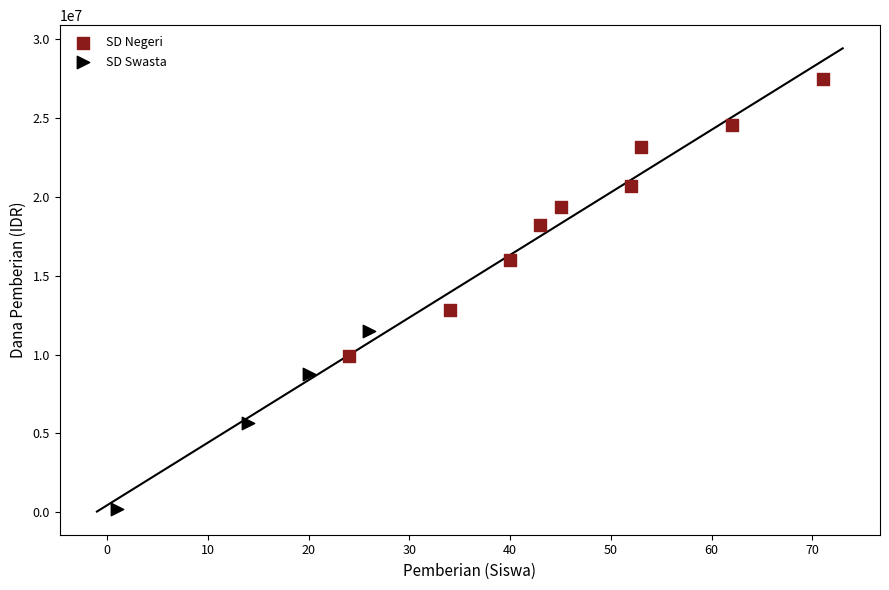

Which series has the widest spread of Y values?

SD Negeri